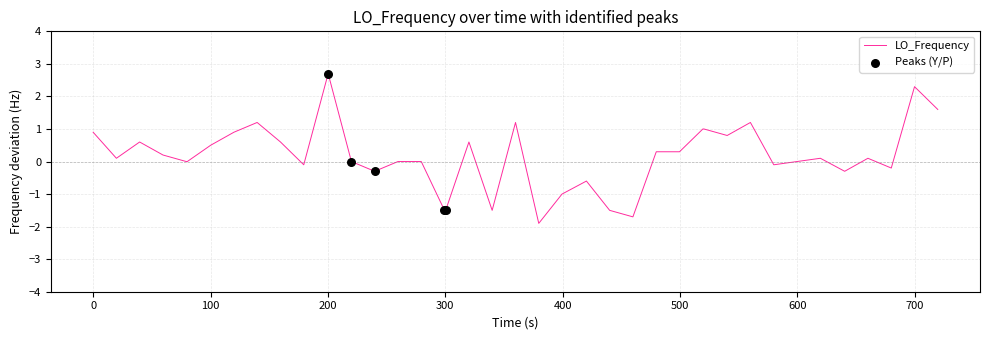

What is the difference between the maximum and minimum values?

4.6